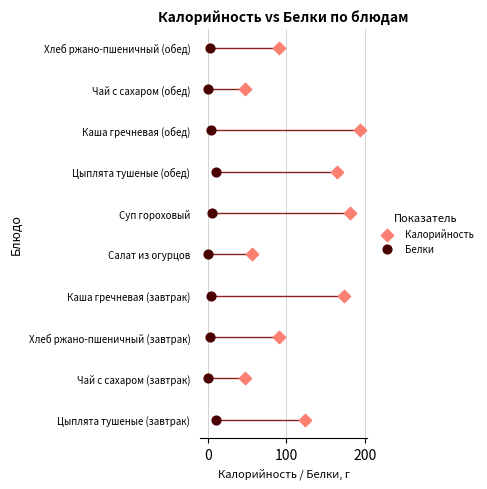

What are all the series names shown in the legend?

Калорийность, Белки